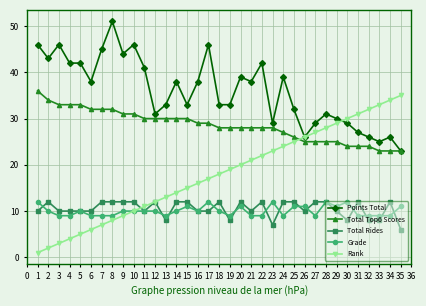

The Grade series shows 2 at 27. True or false?

False